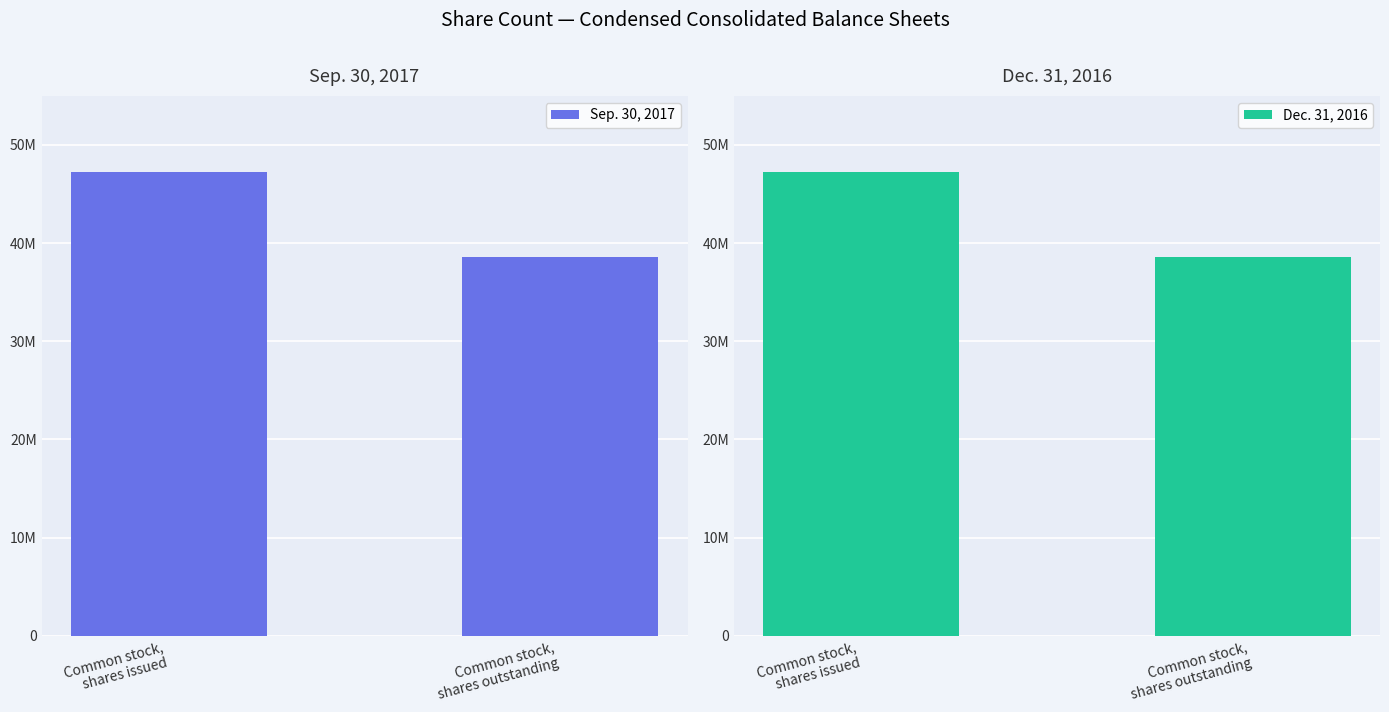

What is the value of the Dec. 31, 2016 bar at the 2nd from the left?

38615709